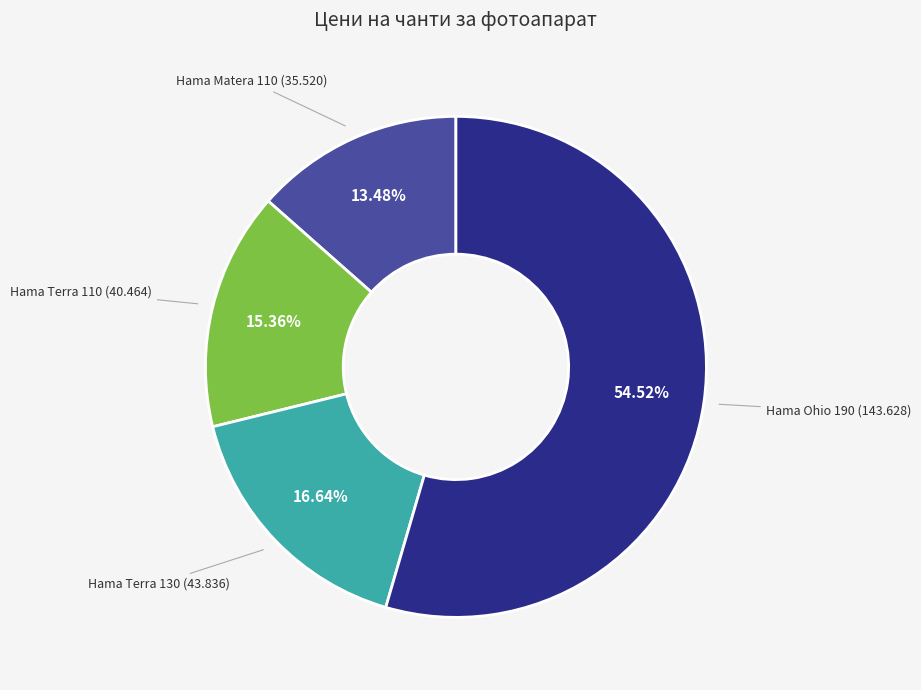

True or false: Hama Terra 130 accounts for 17% of the total.

True